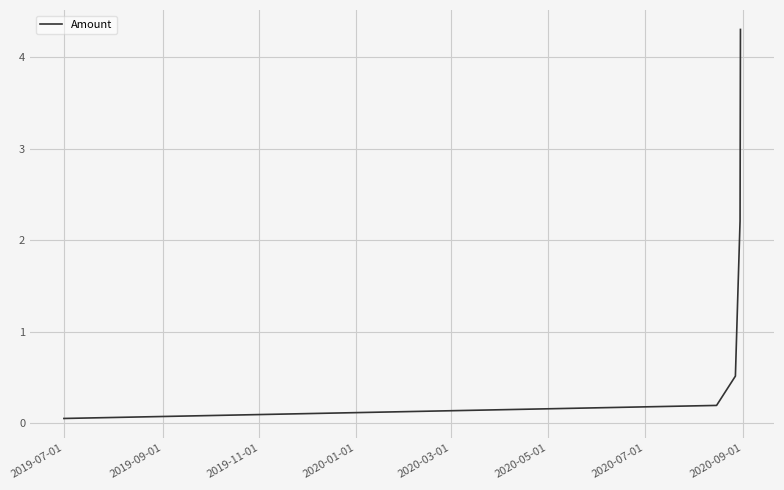

True or false: the data has more than 1 interior local peaks.

False